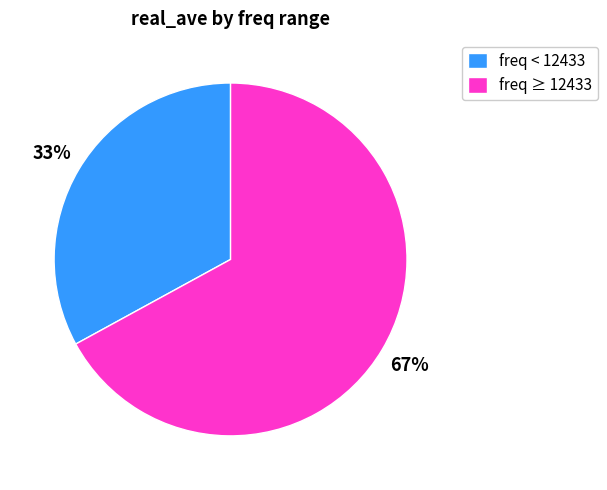

Is there a majority slice in this chart?

Yes